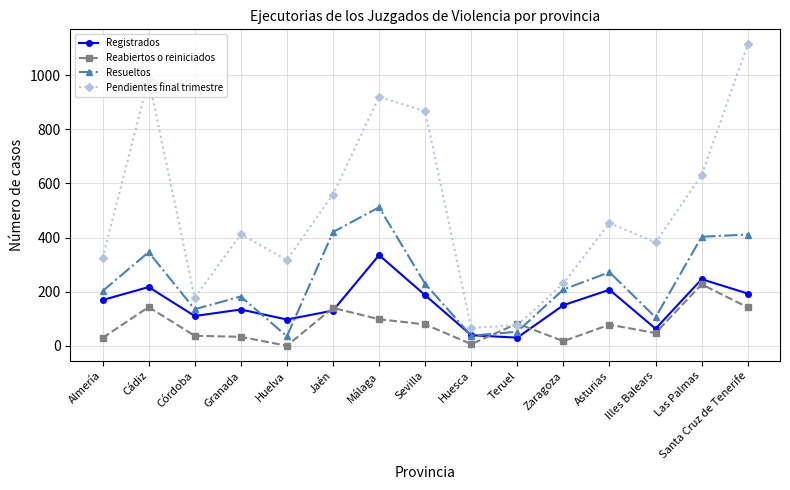

In Registrados, how many points are higher than both neighbors (excluding endpoints)?

5